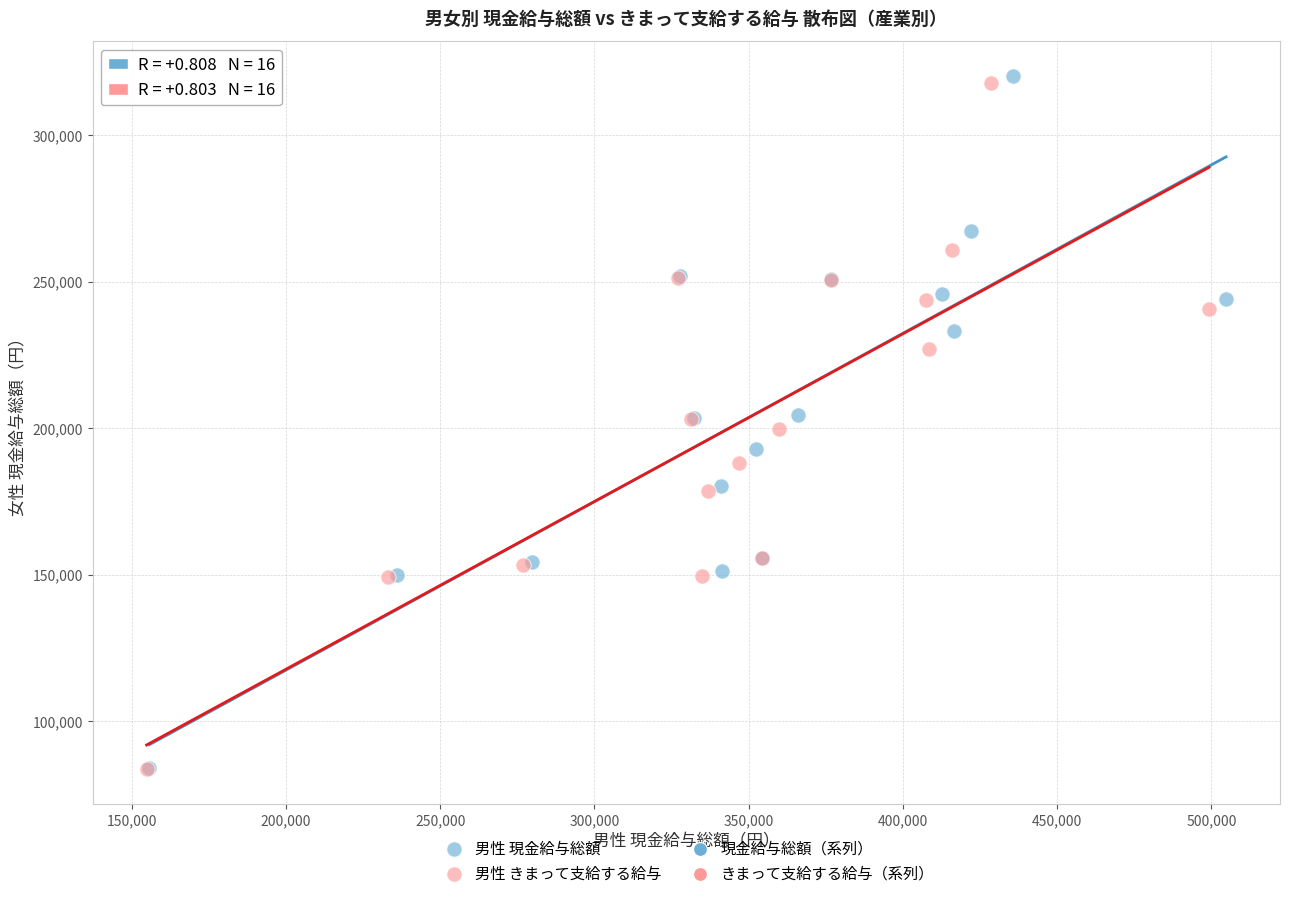

Which series has the largest Y range (max minus min)?

男性 現金給与総額